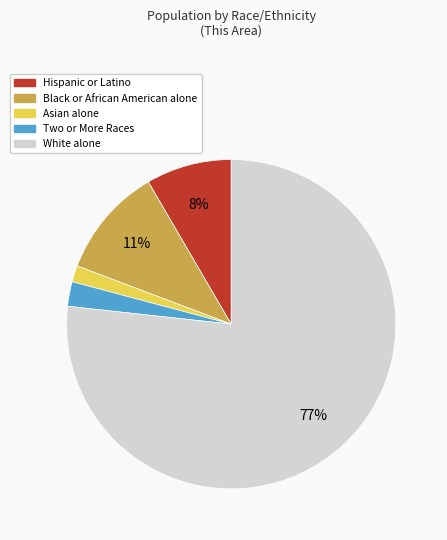

Between Hispanic or Latino and White alone, which is larger?

White alone